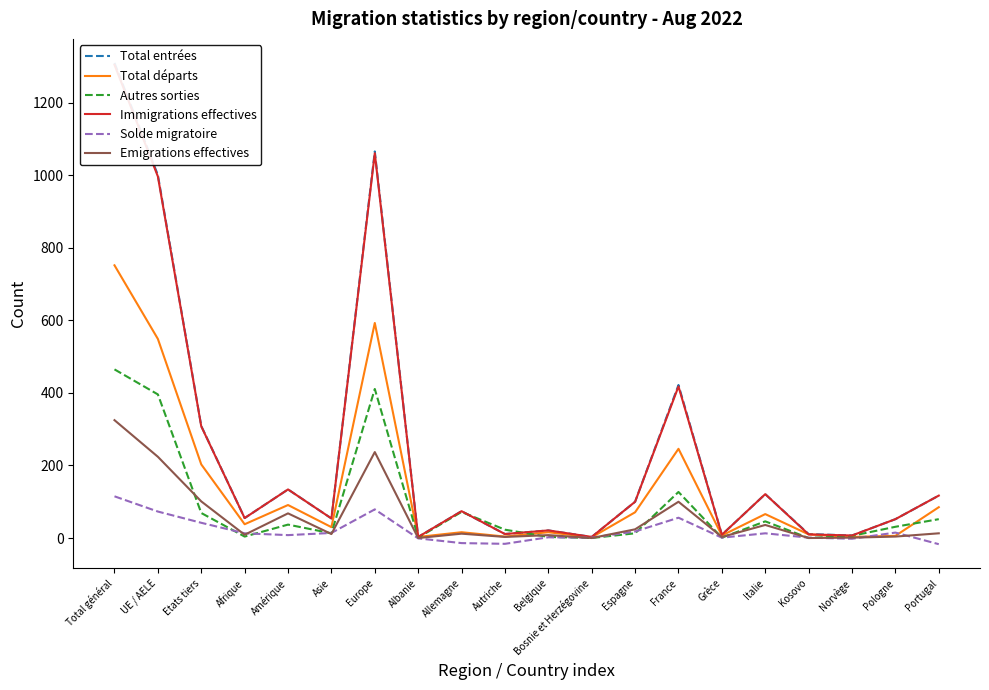

What is the maximum value for Solde migratoire?

115